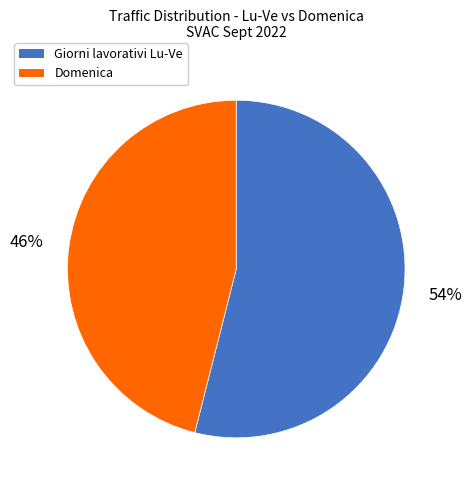

To the nearest percent, what is the average slice percentage?

50%